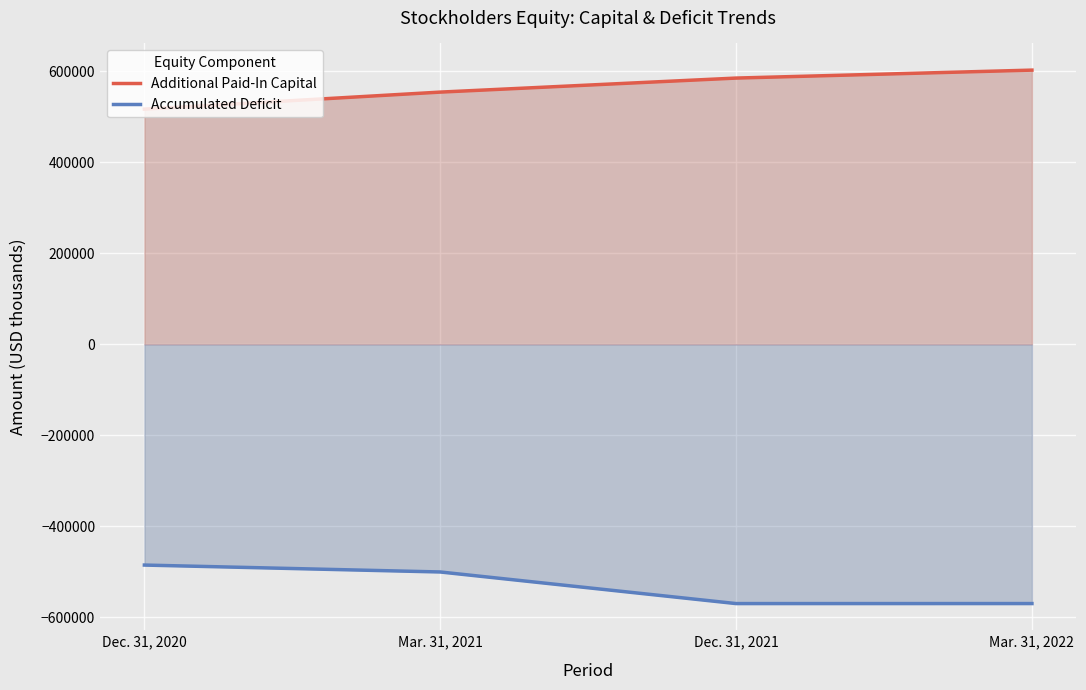

How many lines are shown in the chart?

2